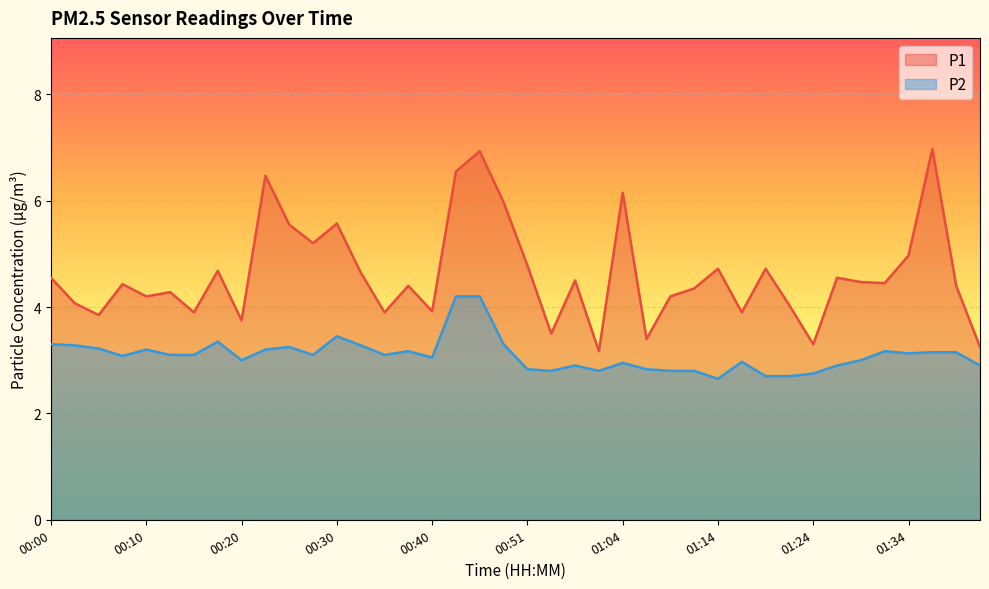

How many interior local peaks does the P1 series have?

13